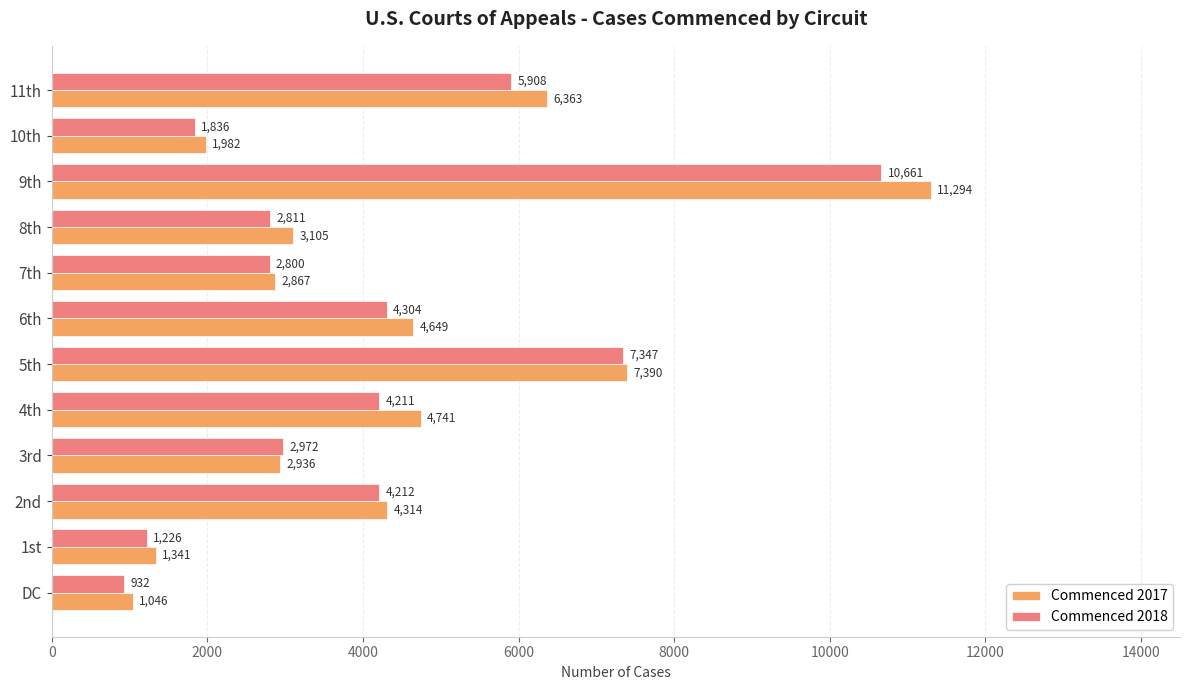

What is the minimum value for Commenced 2017?

1046